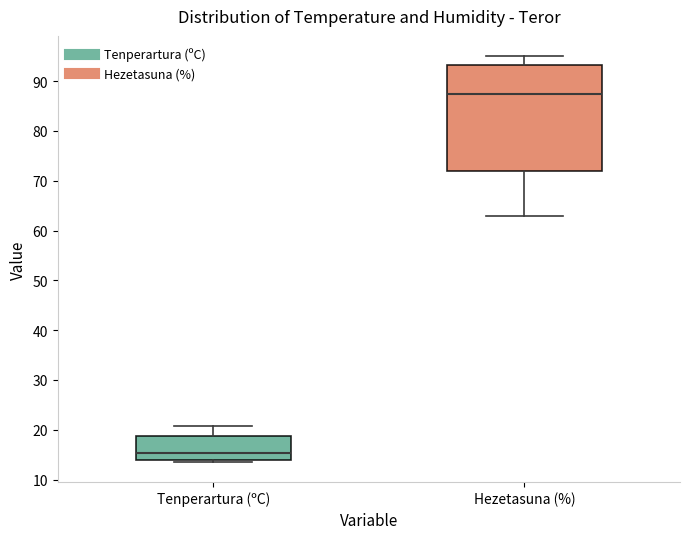

Comparing the boxes themselves (not the whiskers), which one is the tallest?

Hezetasuna (%)